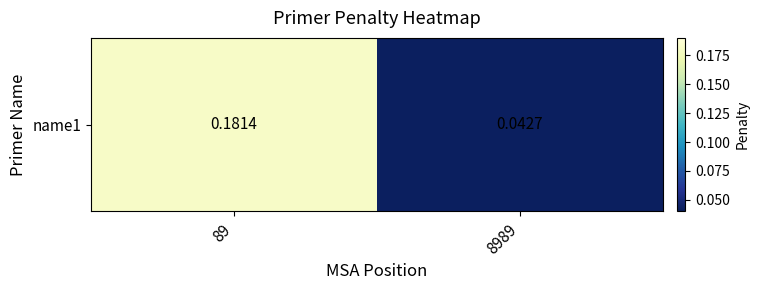

Which label corresponds to the smallest value in the chart?

8989